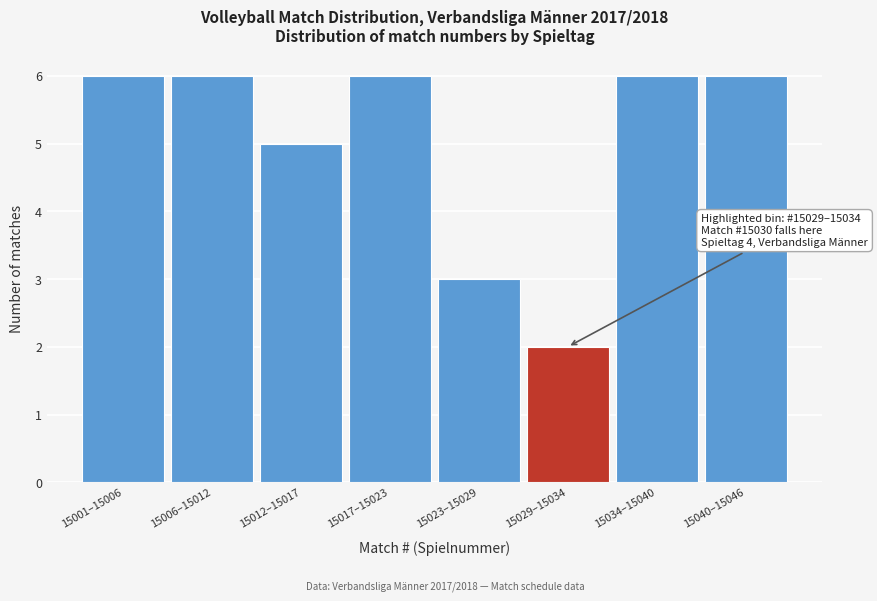

Reading left to right, what are all the values shown in this chart?

15001–15006=6	15006–15012=6	15012–15017=5	15017–15023=6	15023–15029=3	15029–15034=2	15034–15040=6	15040–15046=6